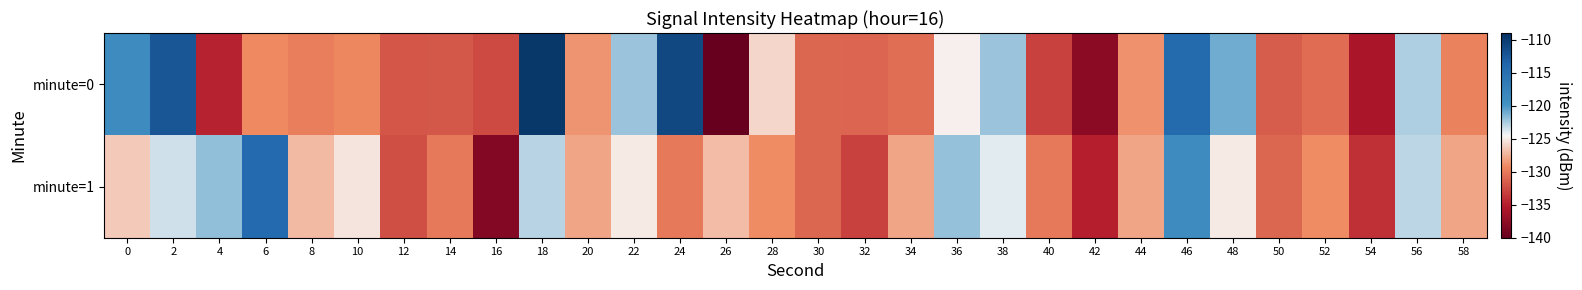

Reading left to right, extract all data points from this chart.

minute=0: 0=-118.9	2=-112.4	4=-134.8	6=-129.2	8=-129.8	10=-129.3	12=-131.9	14=-131.8	16=-132.5	18=-109.6	20=-128.7	22=-122.2	24=-111.1	26=-140.1	28=-125.9	30=-131.0	32=-131.1	34=-130.6	36=-124.8	38=-122.2	40=-133.0	42=-137.6	44=-128.8	46=-114.4	48=-121.1	50=-131.5	52=-130.7	54=-135.7	56=-122.6	58=-129.6
minute=1: 0=-126.4	2=-123.5	4=-121.9	6=-114.3	8=-127.1	10=-125.3	12=-132.4	14=-130.0	16=-138.2	18=-122.9	20=-128.0	22=-125.0	24=-130.0	26=-127.0	28=-129.0	30=-131.0	32=-133.0	34=-128.0	36=-122.0	38=-124.0	40=-130.0	42=-135.0	44=-128.0	46=-119.0	48=-125.0	50=-131.0	52=-129.0	54=-134.0	56=-123.0	58=-128.0